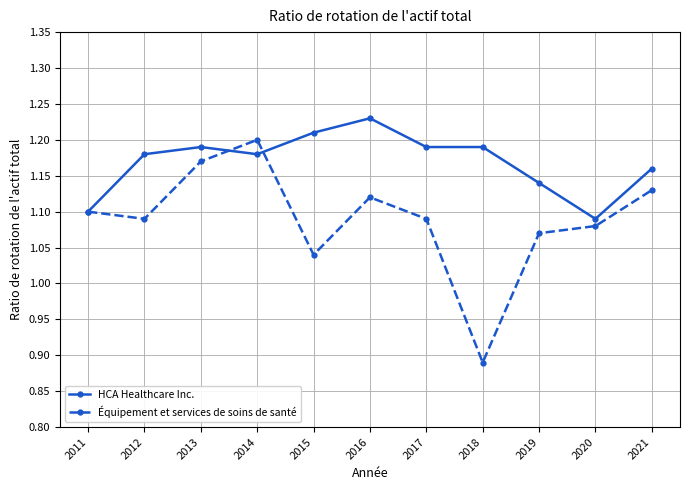

What are all the series names shown in the legend?

HCA Healthcare Inc., Équipement et services de soins de santé